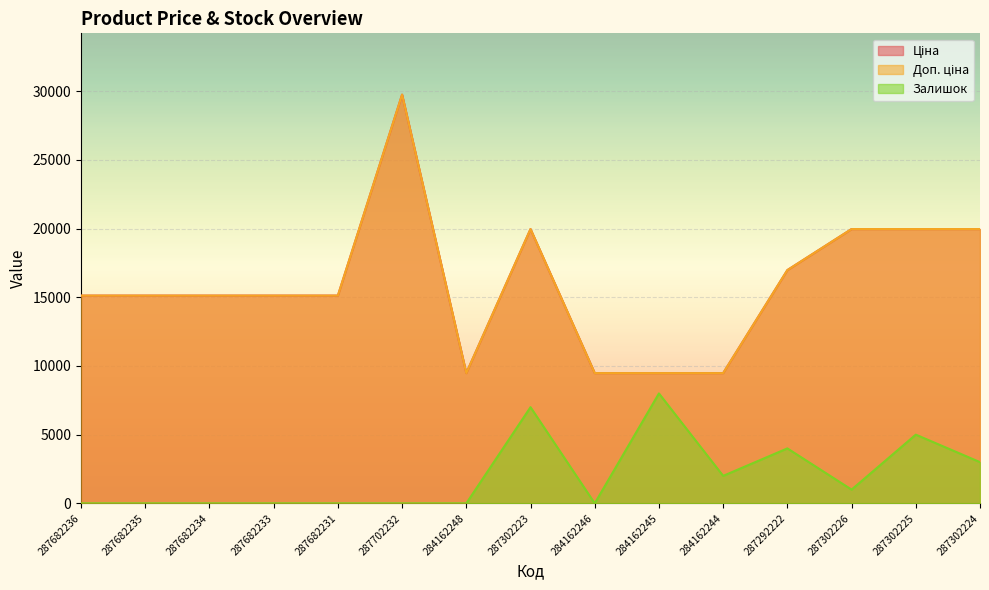

Reading right to left, extract all data points from this chart.

Ціна: 19964.2	19964.2	19964.2	16976.3	9480.1	9480.1	9480.1	19964.2	9480.1	29747.2	15120.0	15120.0	15120.0	15120.0	15120.0
Доп. ціна: 19964.2	19964.2	19964.2	16976.3	9480.1	9480.1	9480.1	19964.2	9480.1	29747.2	15120.0	15120.0	15120.0	15120.0	15120.0
Залишок: 3000.0	5000.0	1000.0	4000.0	2000.0	8000.0	0.0	7000.0	0.0	0.0	0.0	0.0	0.0	0.0	0.0